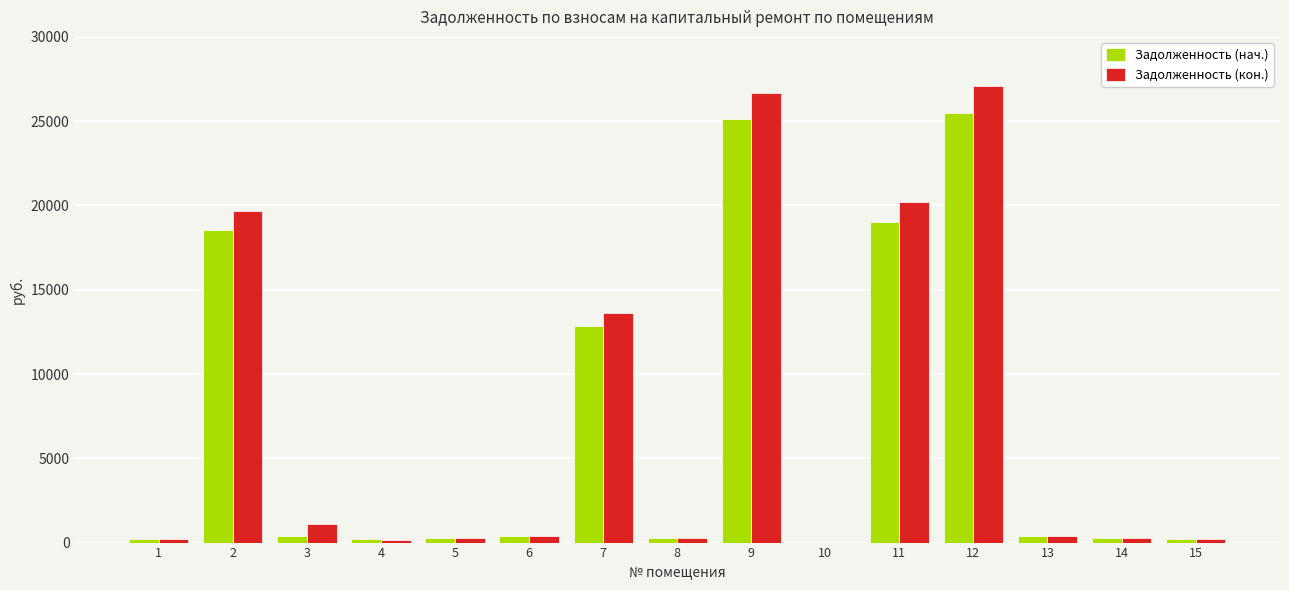

Which series changed the most between 12 and 15?

Задолженность (кон.)